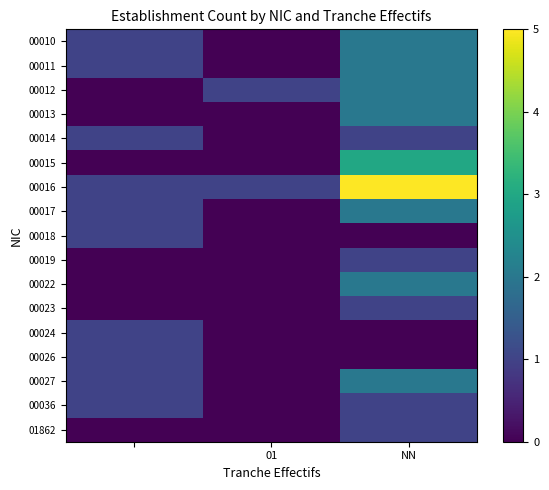

Reading left to right, transcribe all the data shown in this chart.

00010: 1	0	2
00011: 1	0	2
00012: 0	1	2
00013: 0	0	2
00014: 1	0	1
00015: 0	0	3
00016: 1	1	5
00017: 1	0	2
00018: 1	0	0
00019: 0	0	1
00022: 0	0	2
00023: 0	0	1
00024: 1	0	0
00026: 1	0	0
00027: 1	0	2
00036: 1	0	1
01862: 0	0	1